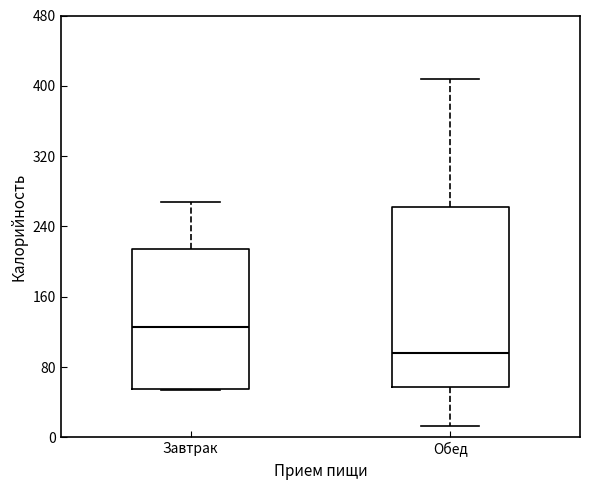

Comparing the boxes themselves (not the whiskers), which one is the tallest?

Обед